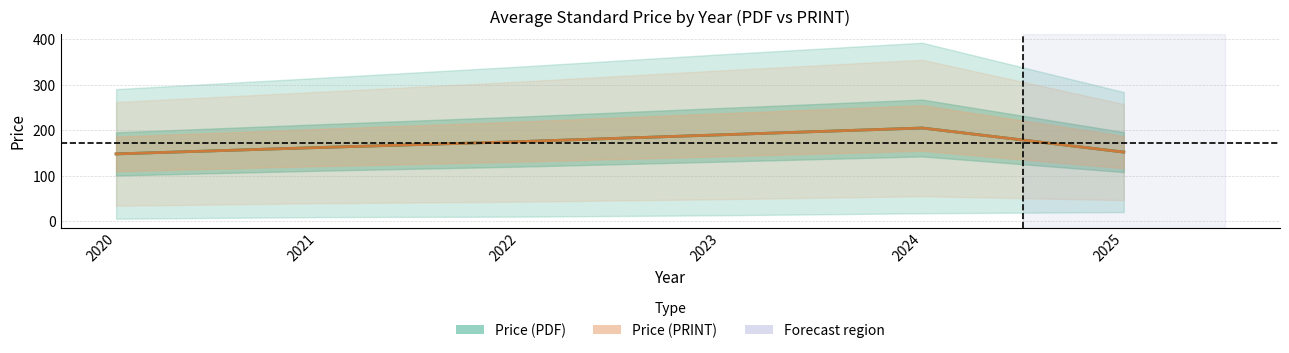

Reading right to left, transcribe all the data shown in this chart.

Price (PDF): 2025=152	2024=205	2023=190	2022=175	2021=162	2020=148
Price (PRINT): 2025=152	2024=205	2023=190	2022=175	2021=162	2020=148